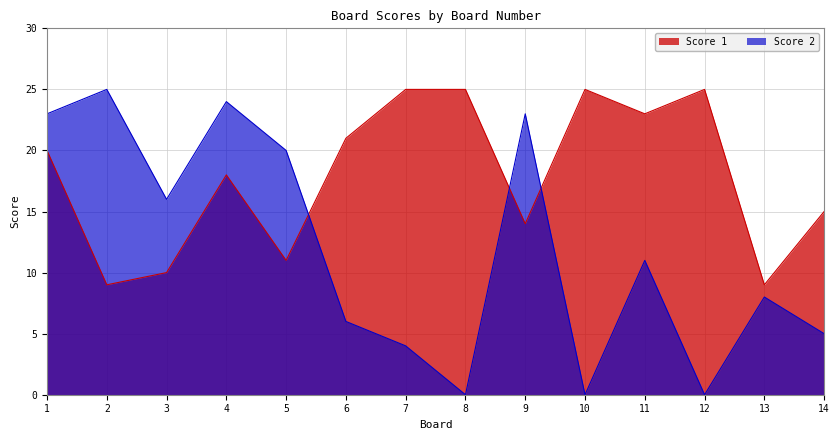

Reading left to right, extract all data points from this chart.

Score 1: 20	9	10	18	11	21	25	25	14	25	23	25	9	15
Score 2: 23	25	16	24	20	6	4	0	23	0	11	0	8	5